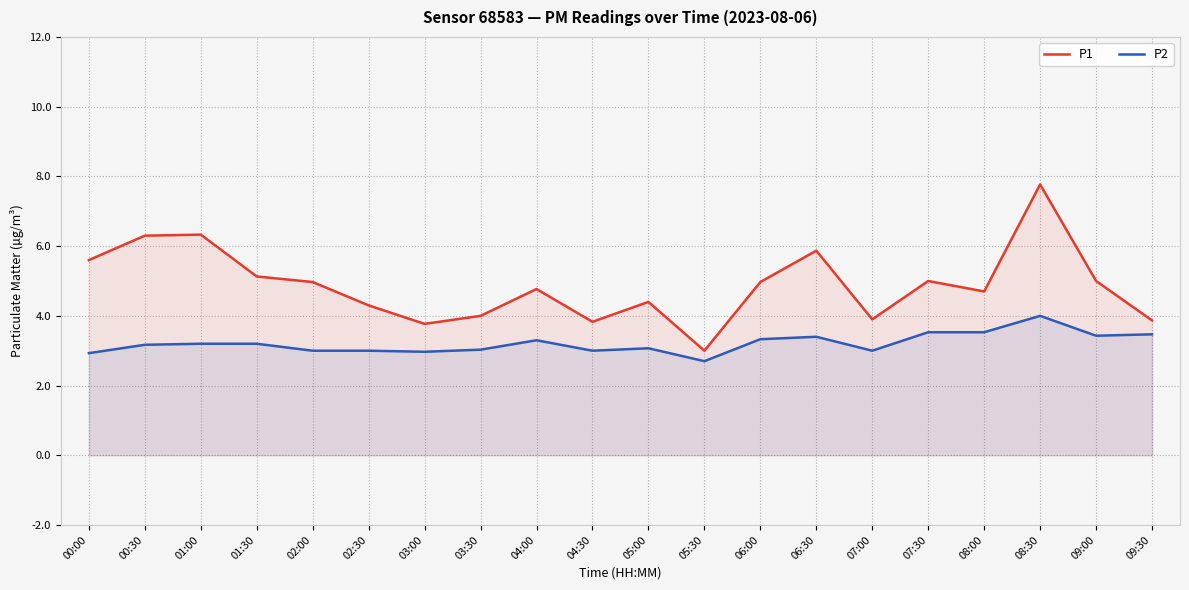

Does the chart have visible grid lines?

Yes